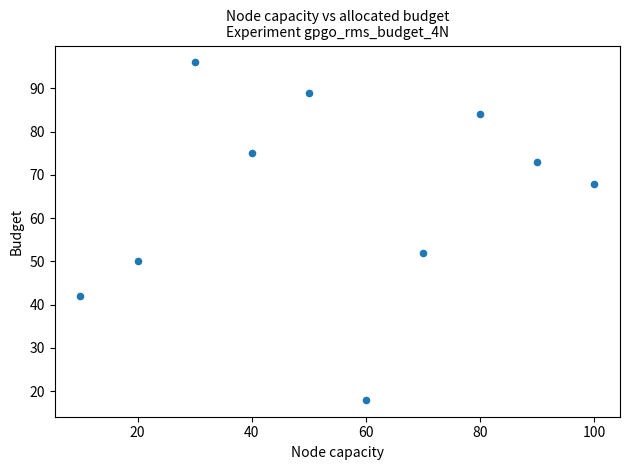

What is the average Y value?

65